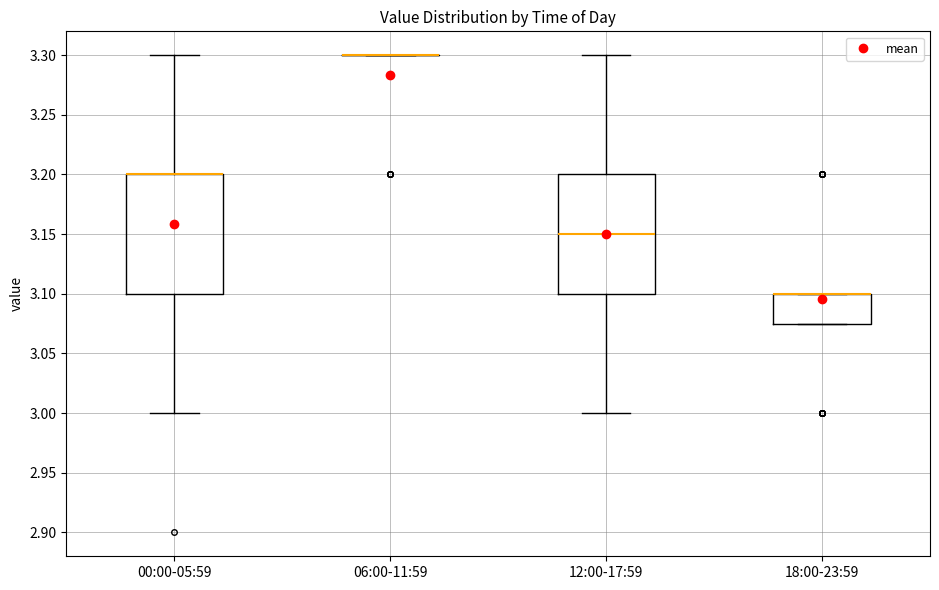

Reading left to right, transcribe this box plot: for each box, give where its median line is, the range the box spans, and where its two whiskers end, as read against the y-axis. The values are not printed on the chart, so give them approximately, as read against the axis.

00:00-05:59: median 3.200 (drawn on the box's upper edge), box 3.100 to 3.200, whiskers 3.000 to 3.300
06:00-11:59: box collapsed to a line at 3.300, whiskers 3.300 to 3.300
12:00-17:59: median 3.150, box 3.100 to 3.200, whiskers 3.000 to 3.300
18:00-23:59: median 3.100 (drawn on the box's upper edge), box 3.075 to 3.100, whiskers 3.075 to 3.100